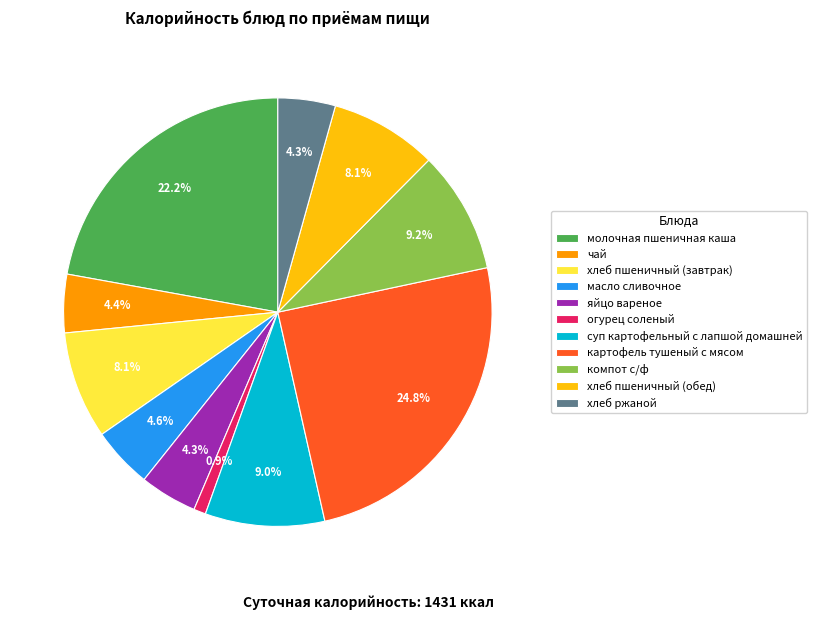

Is it true that огурец соленый is 1% of the pie?

True